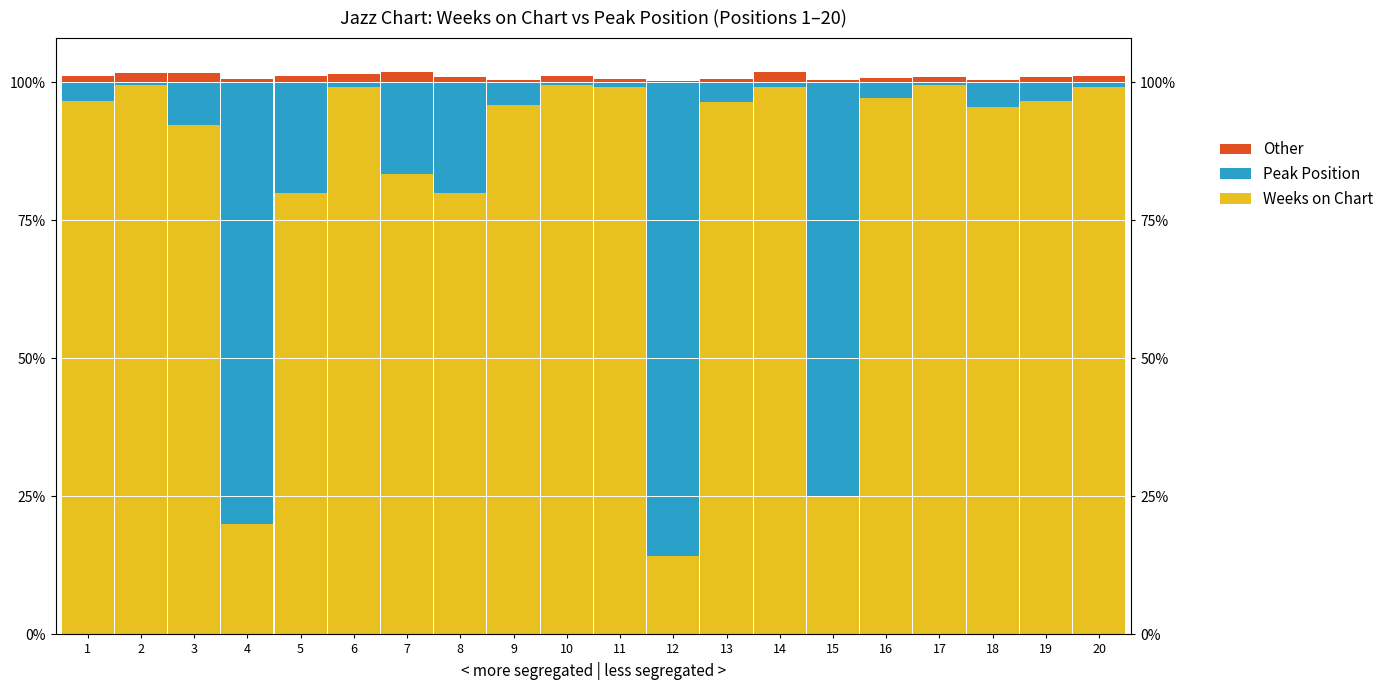

List the series in order of their peak value, lowest first.

Other, Peak Position, Weeks on Chart